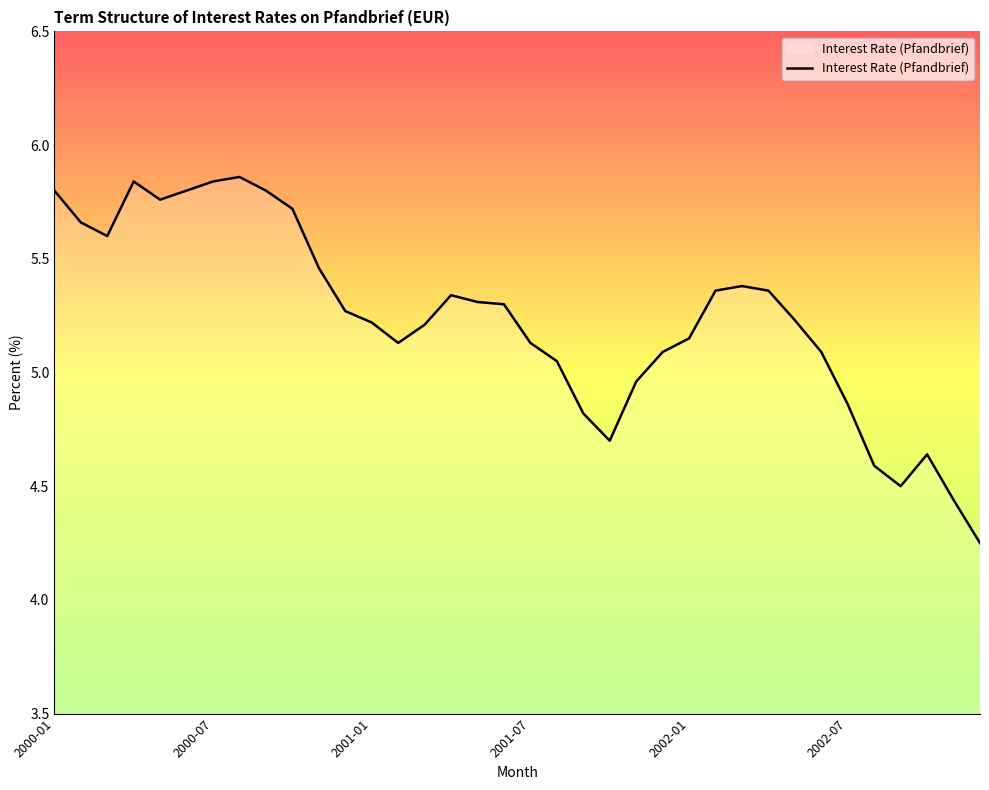

Does the chart display data point markers on the line(s)?

No